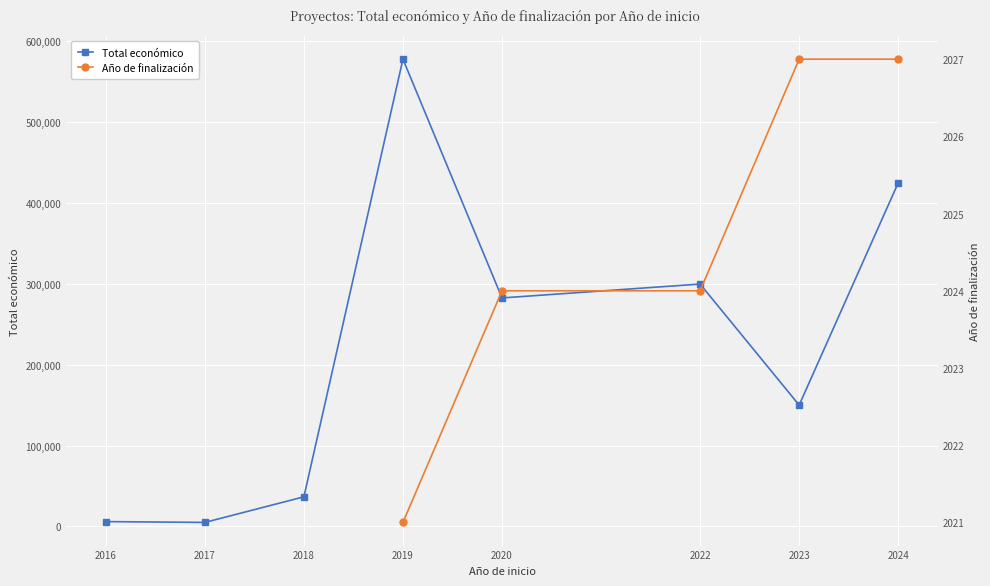

Reading right to left, list all the values displayed in this chart.

2024=424720	2023=150000	2022=299601	2020=282464	2019=577576	2018=36647	2017=5000	2016=6000